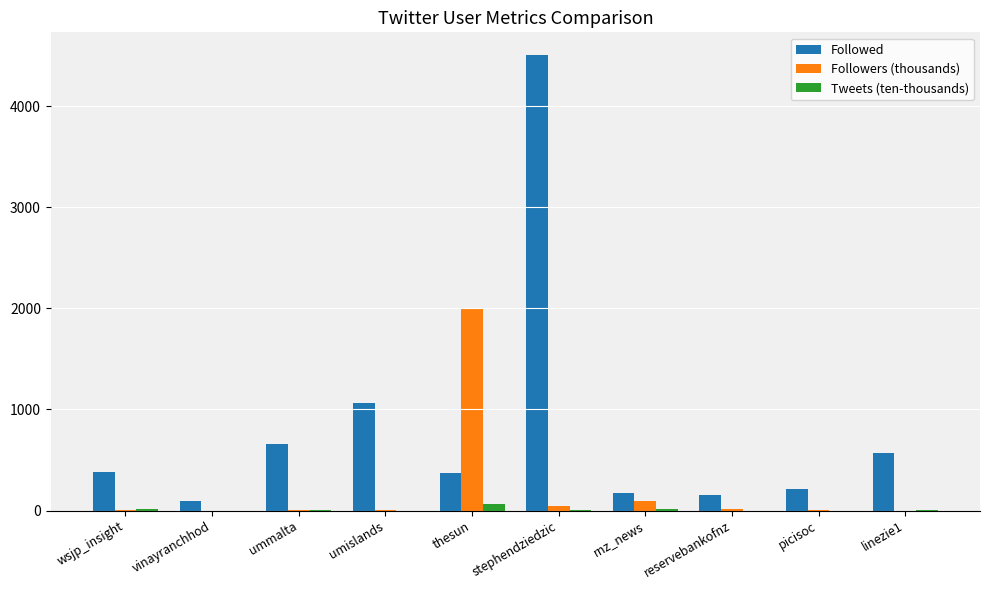

At which category is the sum across all series the highest?

stephendziedzic